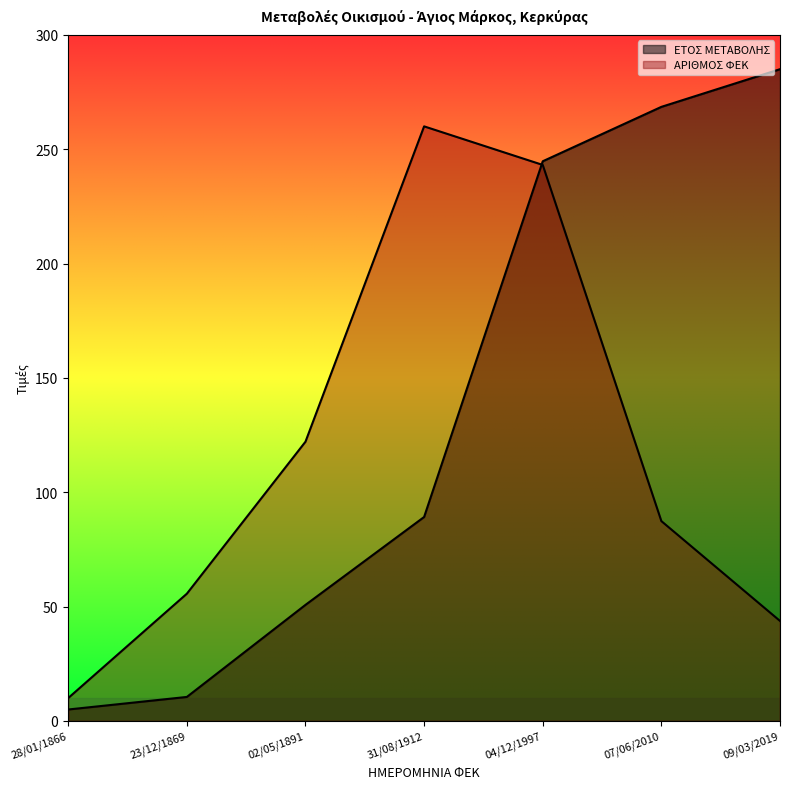

Which series has the largest total across all categories?

ΕΤΟΣ ΜΕΤΑΒΟΛΗΣ